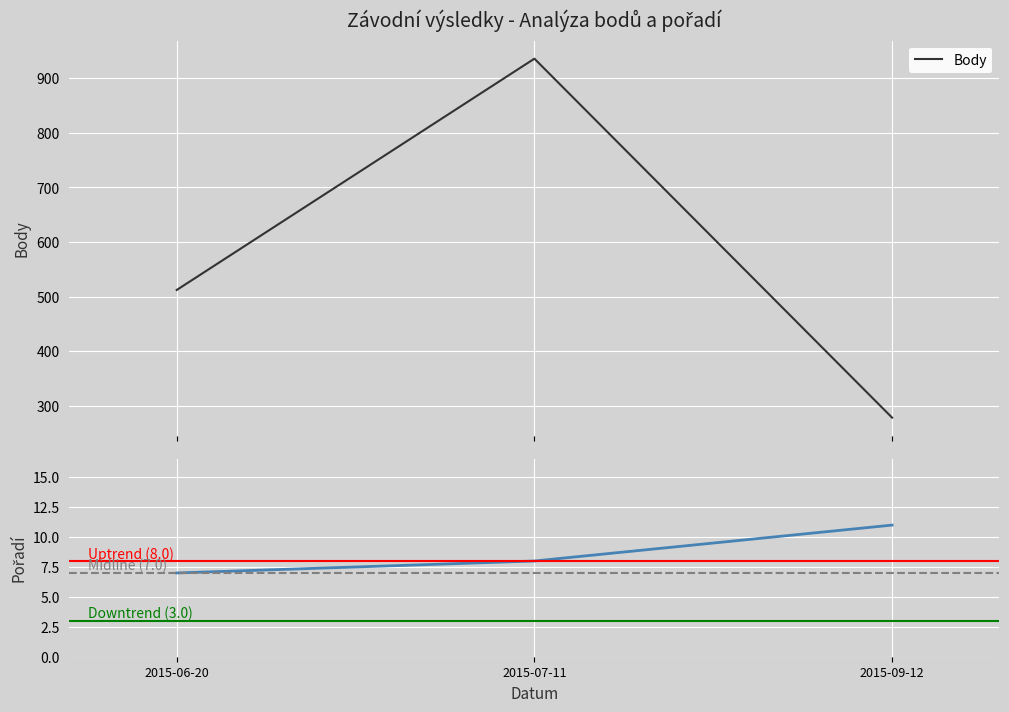

What is the label of the 1st point from the left?

2015-06-20